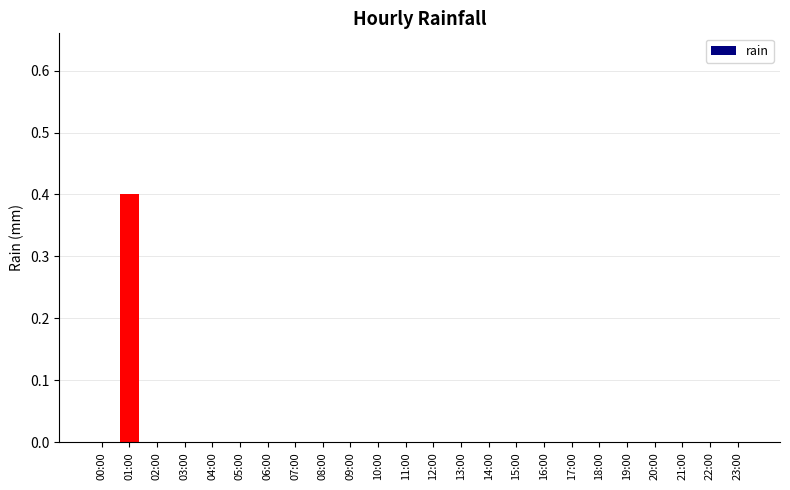

Reading left to right, what are all the values shown in this chart?

00:00=0.0	01:00=0.4	02:00=0.0	03:00=0.0	04:00=0.0	05:00=0.0	06:00=0.0	07:00=0.0	08:00=0.0	09:00=0.0	10:00=0.0	11:00=0.0	12:00=0.0	13:00=0.0	14:00=0.0	15:00=0.0	16:00=0.0	17:00=0.0	18:00=0.0	19:00=0.0	20:00=0.0	21:00=0.0	22:00=0.0	23:00=0.0